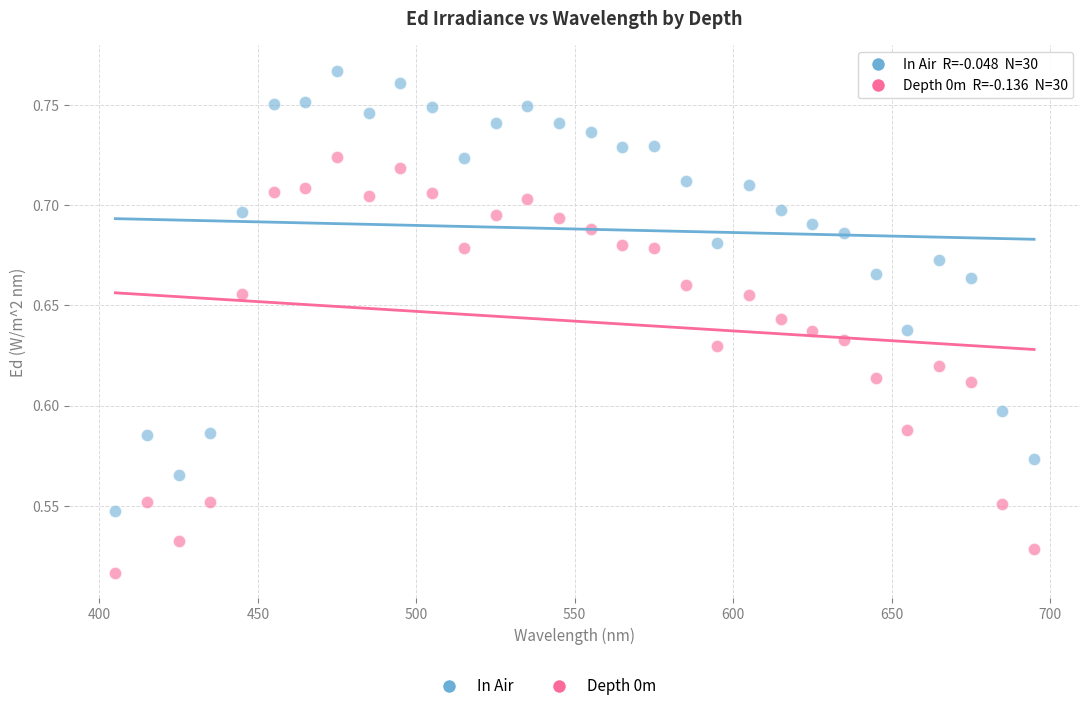

Across all data points, what is the range of X values (max minus min)?

290.0